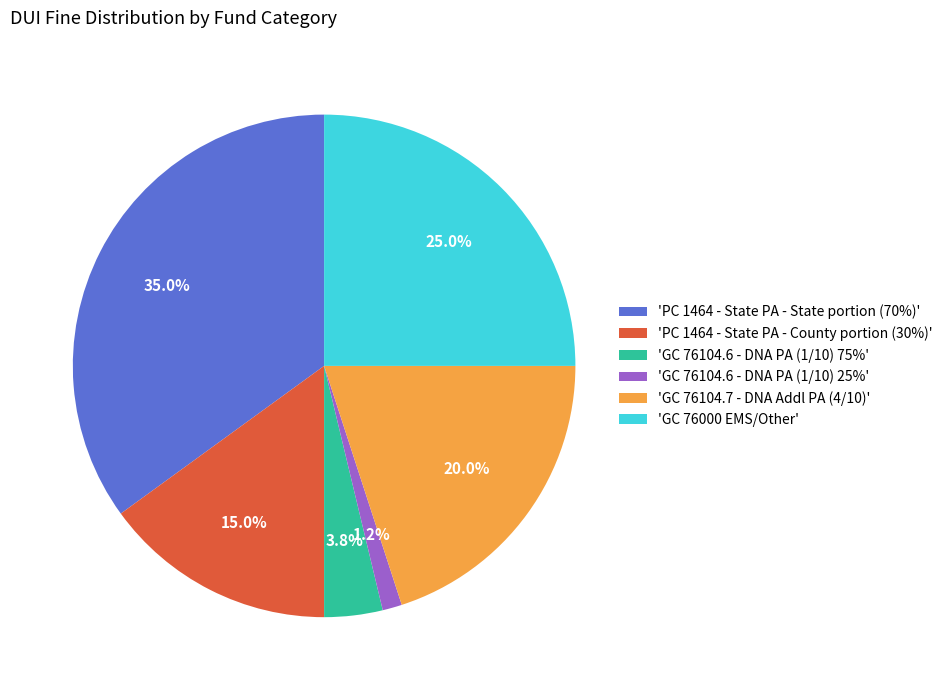

Which slice is the largest?

'PC 1464 - State PA - State portion (70%)'